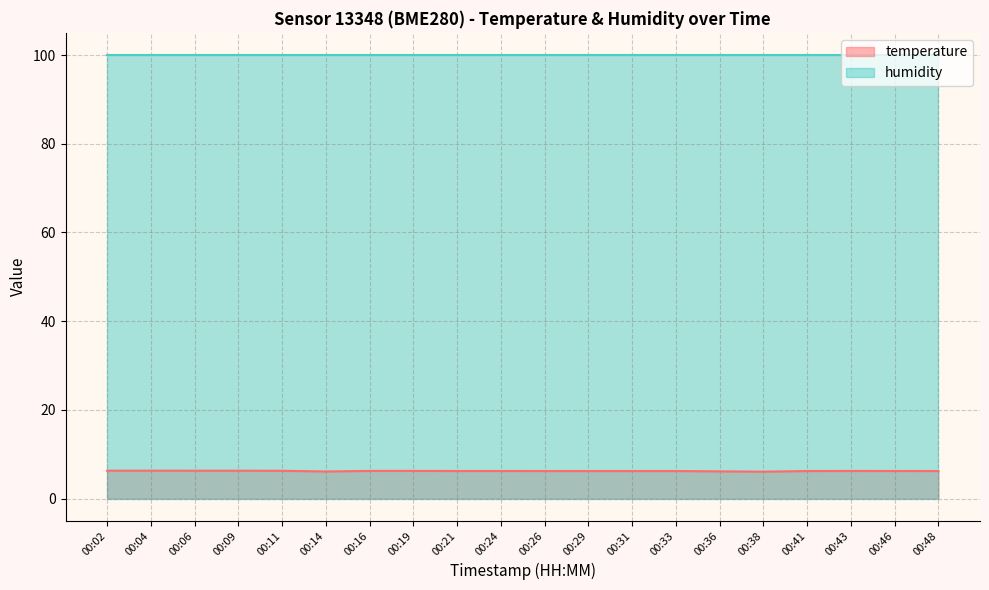

Which has a higher value, 00:19 or 00:29?

00:19